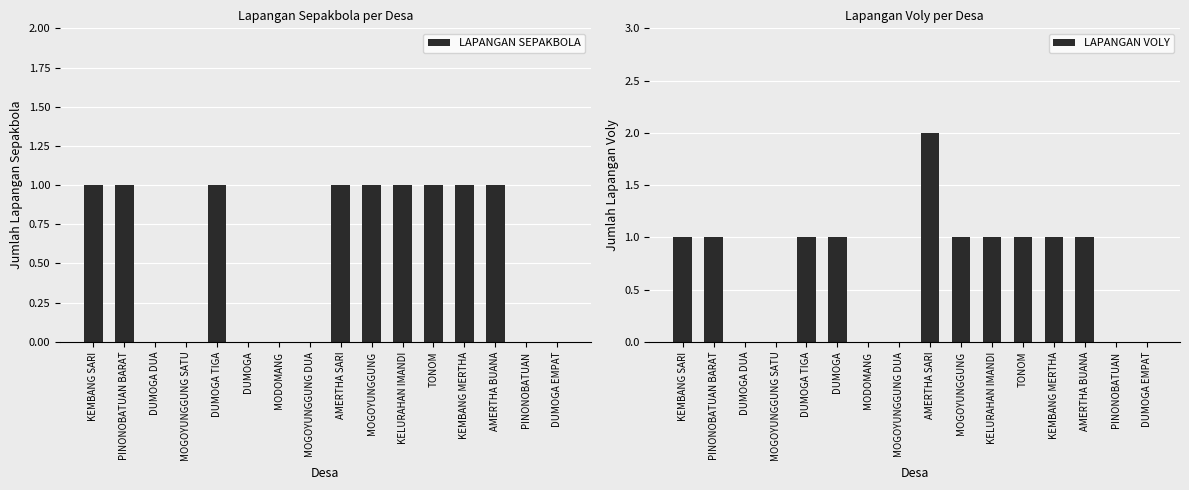

What is the sum of all LAPANGAN SEPAKBOLA values?

9